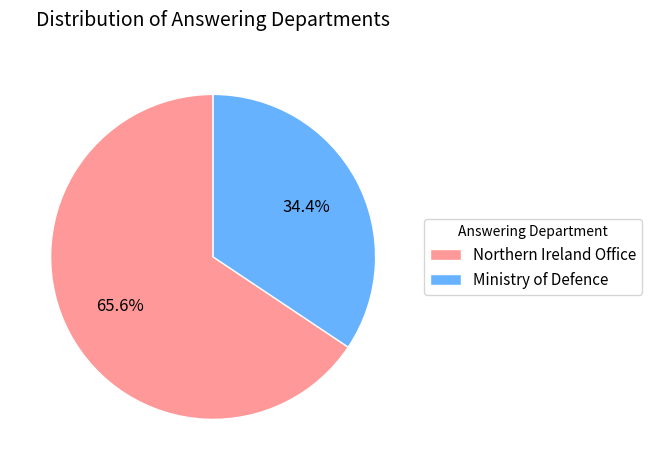

What is the ratio of the value at Ministry of Defence to the value at Northern Ireland Office?

0.5